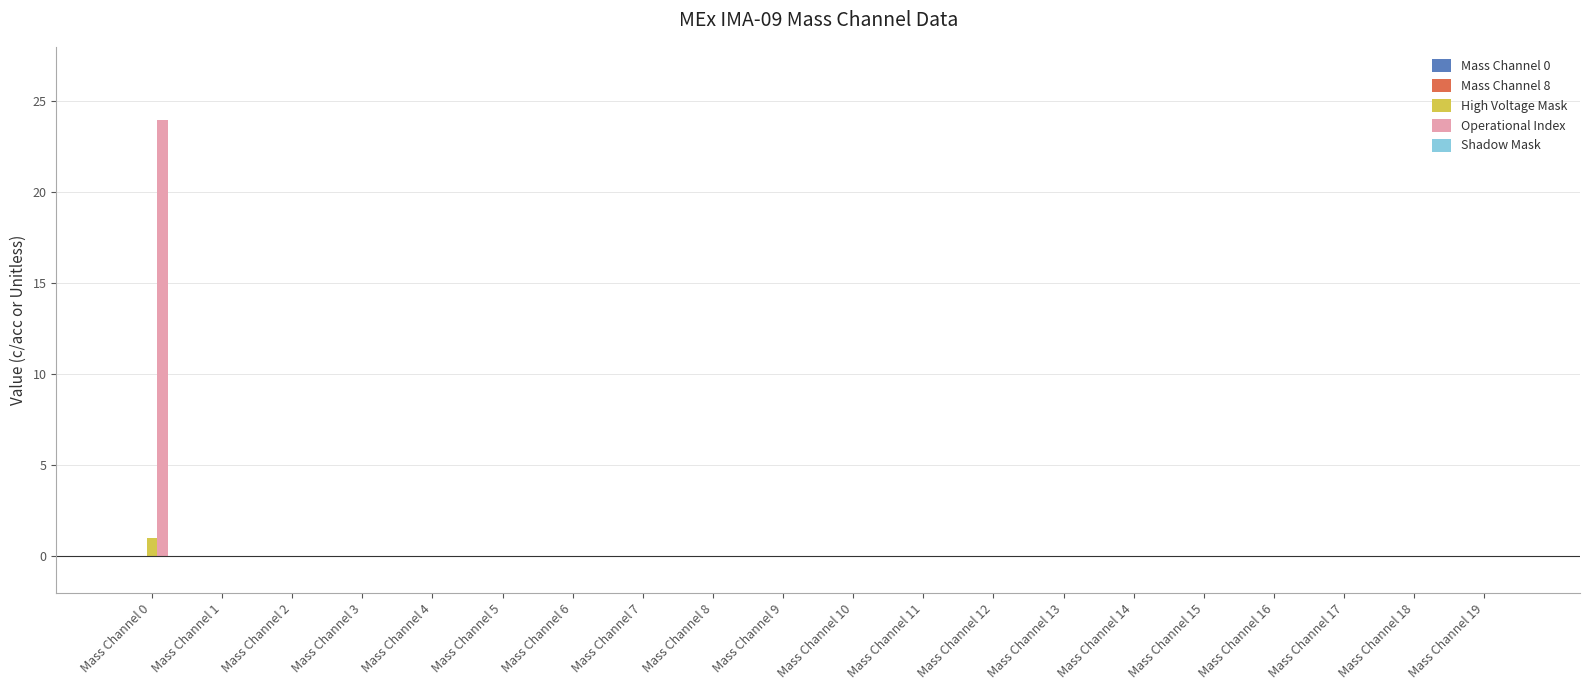

The Operational Index series shows 15 at Mass Channel 2. True or false?

False